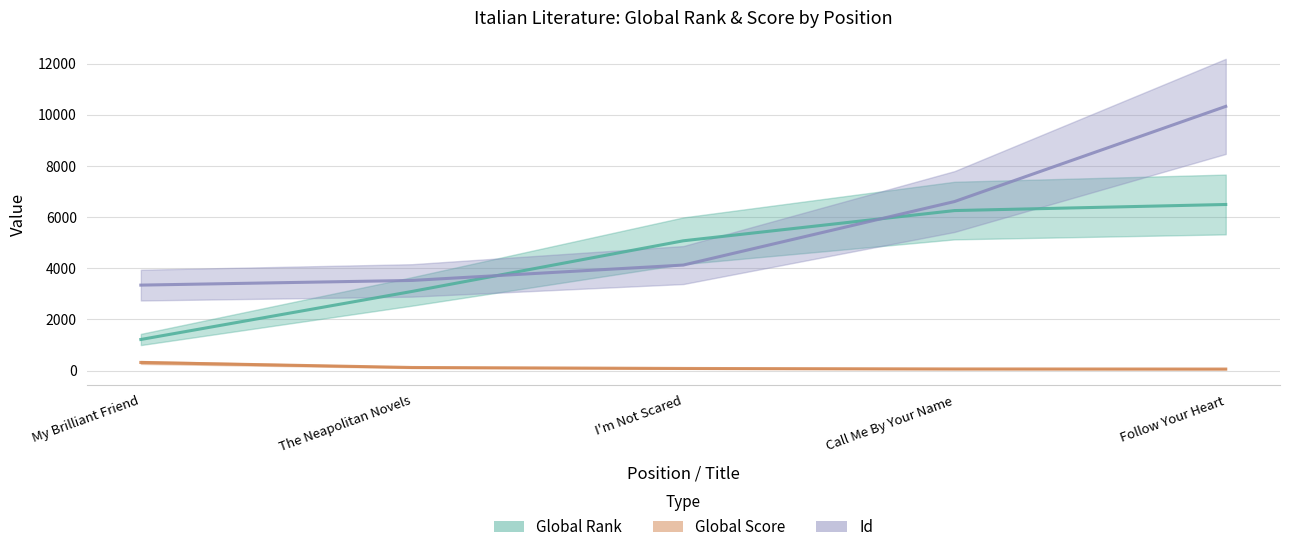

What is the label of the 2nd point from the left?

The Neapolitan Novels